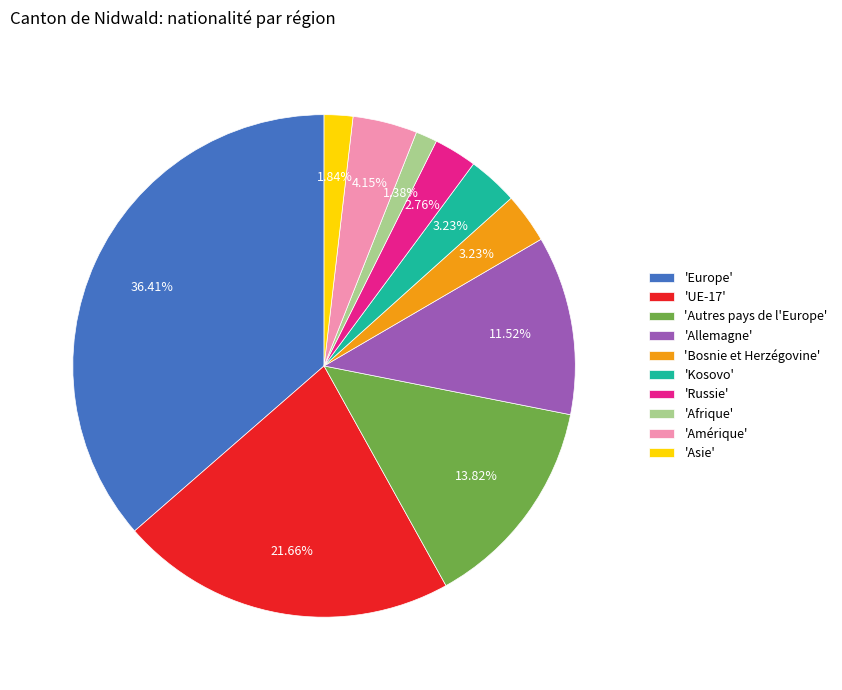

Is there any slice that represents more than half of the pie?

No